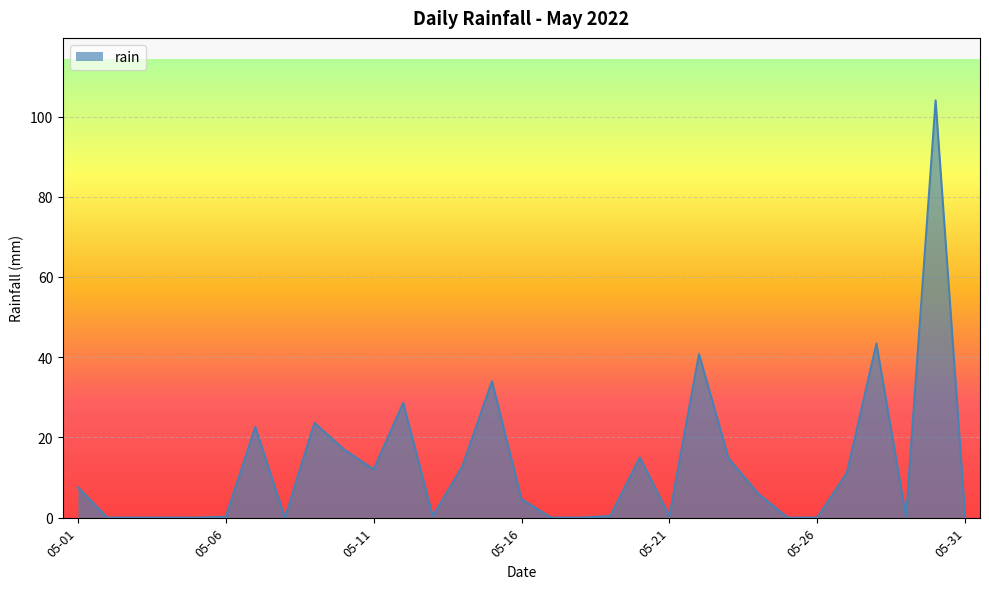

What is the maximum value shown in the chart?

104.0